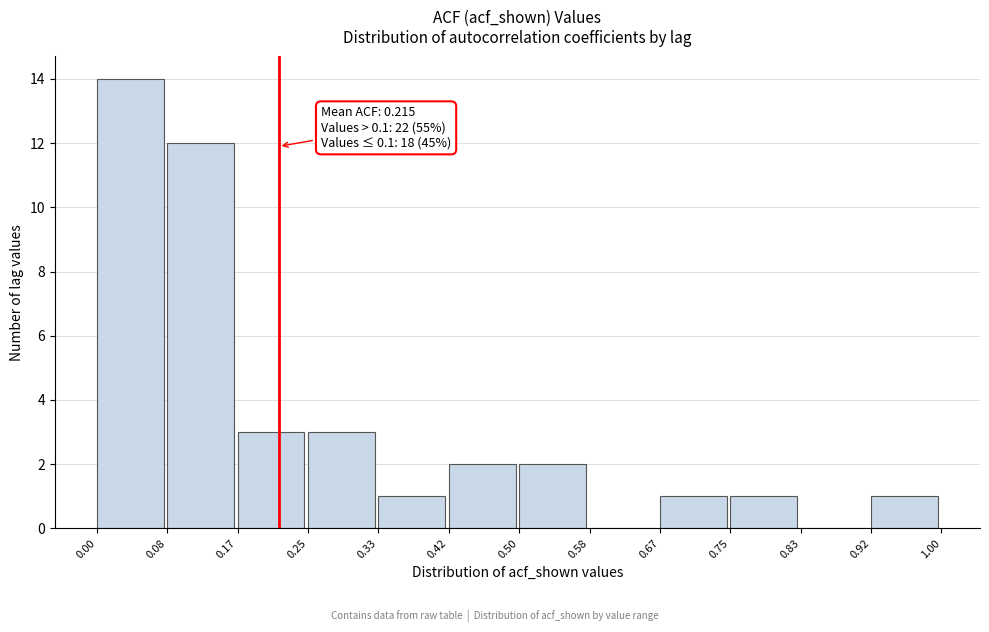

Which range on the x-axis has the tallest bar?

0.00 to 0.08